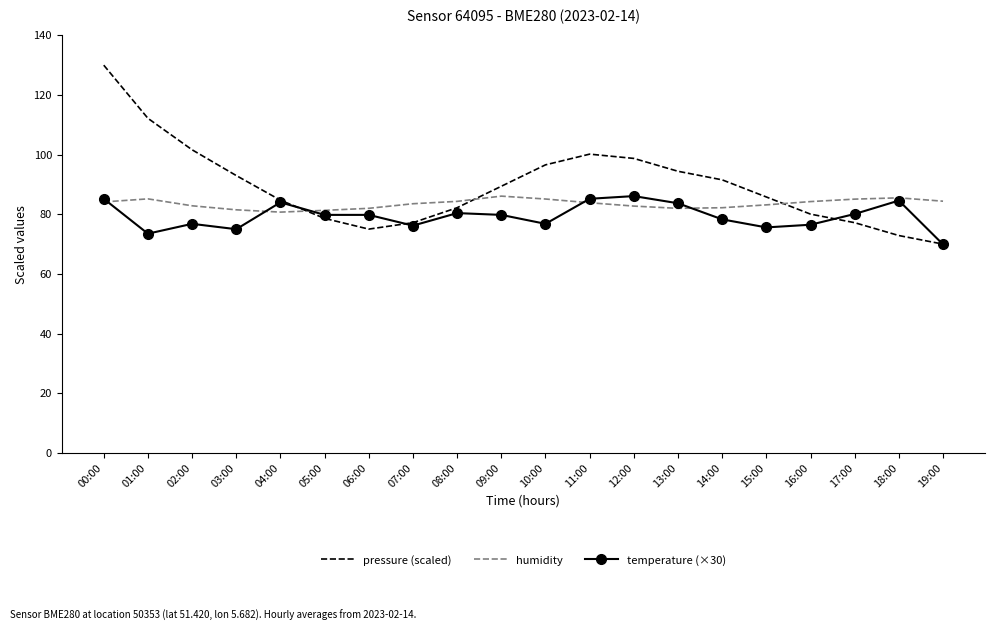

Is it true that humidity equals 84.4 at 19:00?

True